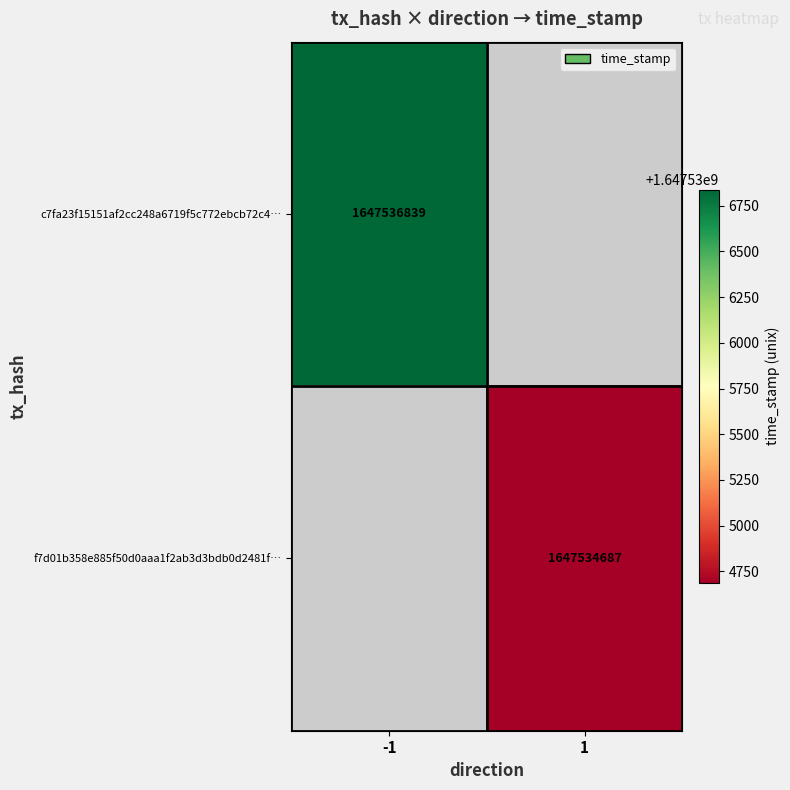

Is the value of c7fa23f15151af2cc248a6719f5c772ebcb72c4… at -1 greater than the value of f7d01b358e885f50d0aaa1f2ab3d3bdb0d2481f… at 1?

Yes